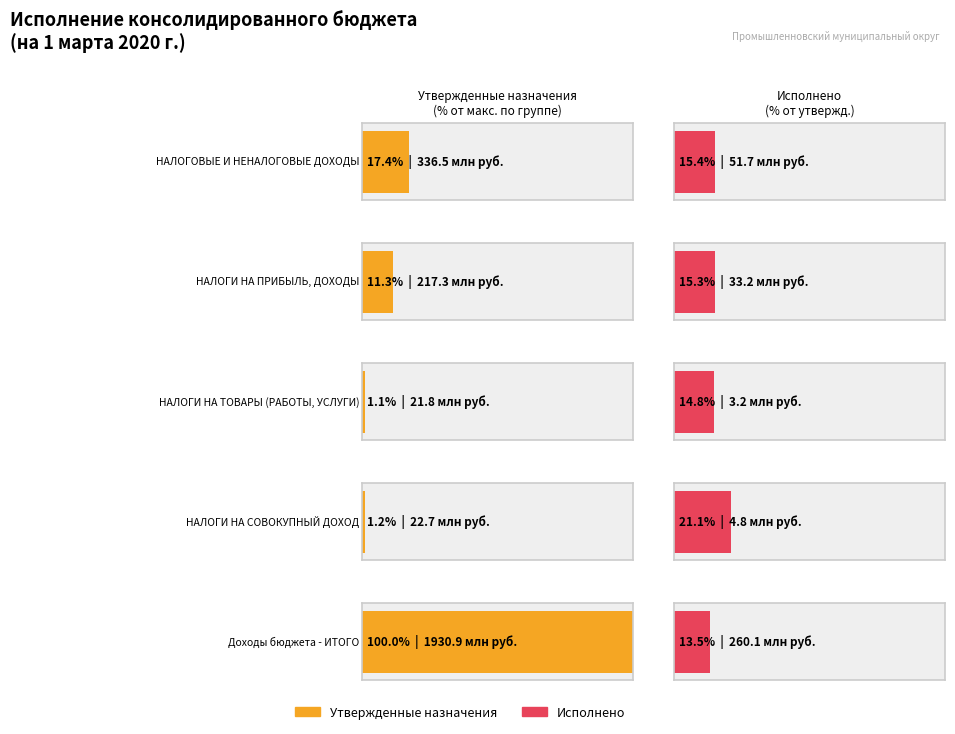

Which series has the largest total across all categories?

Утвержденные назначения